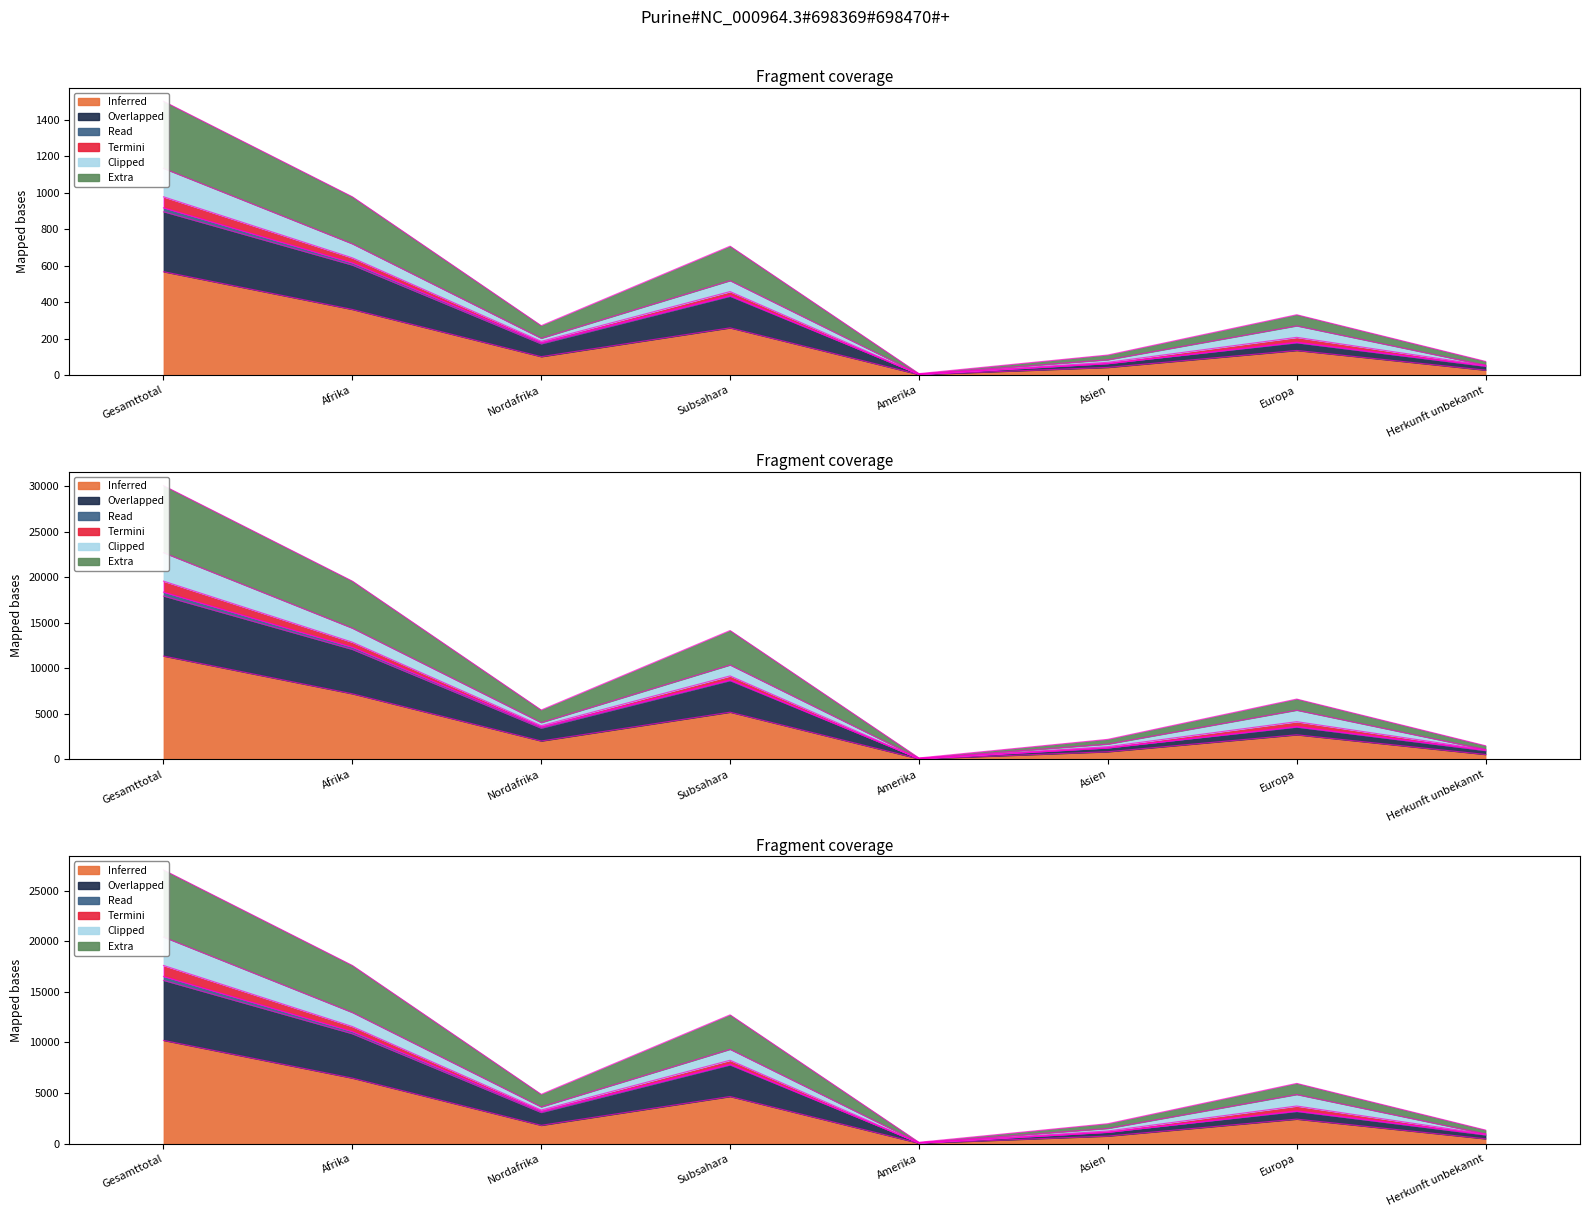

What is the difference between the maximum and minimum values in the Total Vollzugsunterstuetzung series?

891